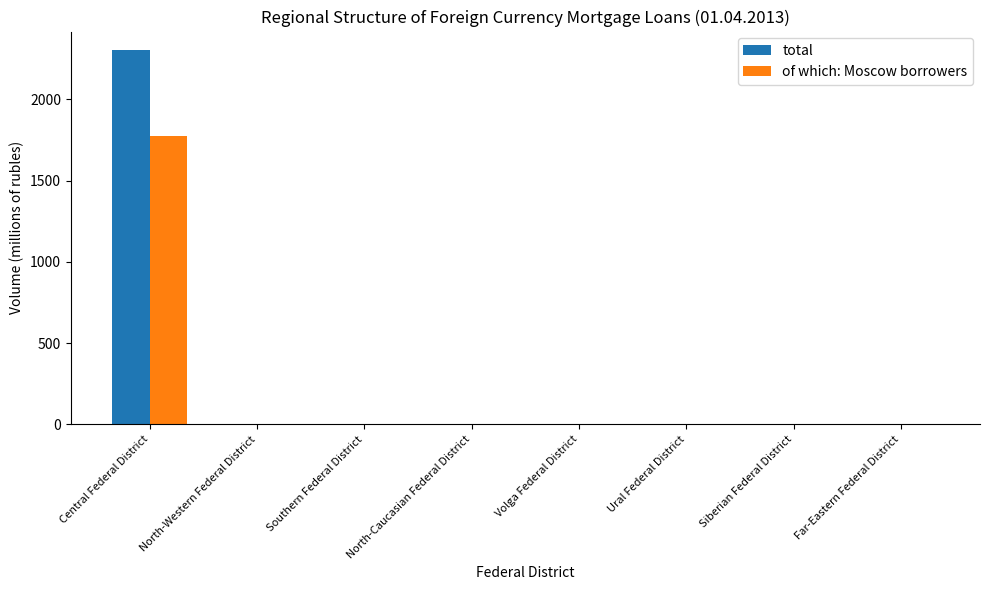

How many series are shown in this chart?

2